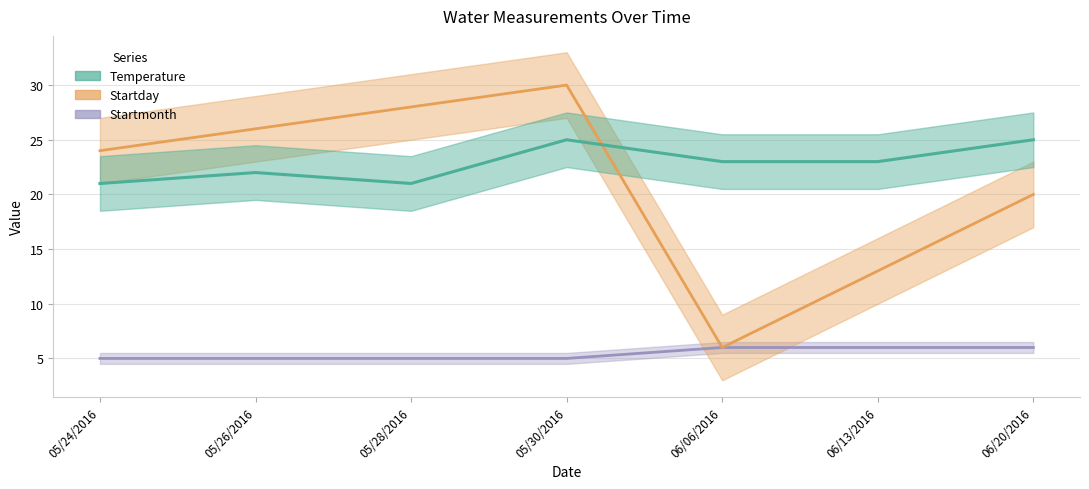

What is the sum of all Temperature values?

160